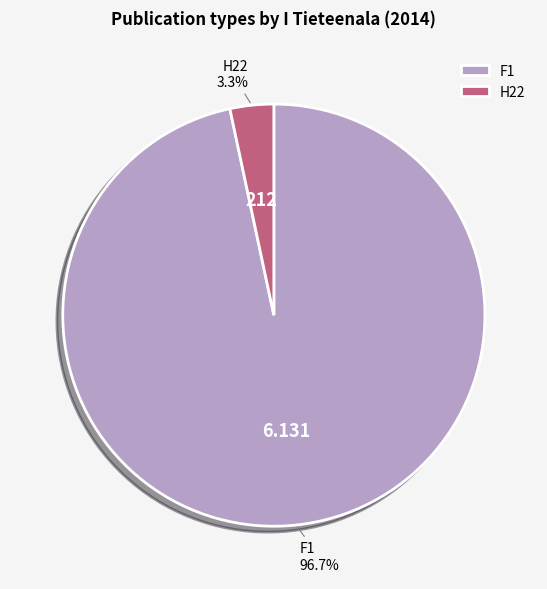

Does H22 represent more than half of the total?

No